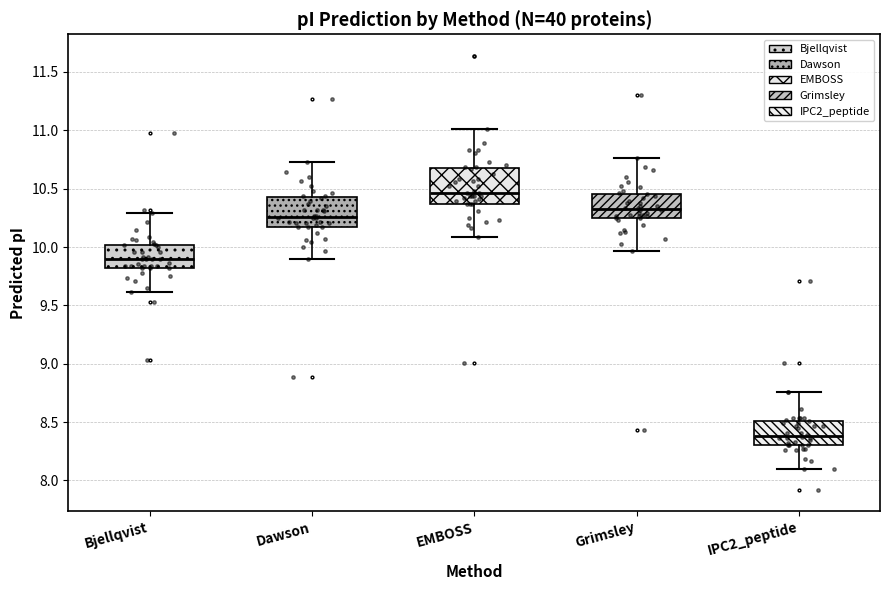

Reading left to right, transcribe this box plot: for each box, give where its median line is, the range the box spans, and where its two whiskers end, as read against the y-axis. The values are not printed on the chart, so give them approximately, as read against the axis.

Bjellqvist: median 9.90, box 9.80 to 10.00, whiskers 9.60 to 10.30
Dawson: median 10.25, box 10.20 to 10.45, whiskers 9.90 to 10.75
EMBOSS: median 10.45, box 10.35 to 10.70, whiskers 10.10 to 11.00
Grimsley: median 10.35, box 10.25 to 10.45, whiskers 9.95 to 10.75
IPC2_peptide: median 8.40, box 8.30 to 8.50, whiskers 8.10 to 8.75